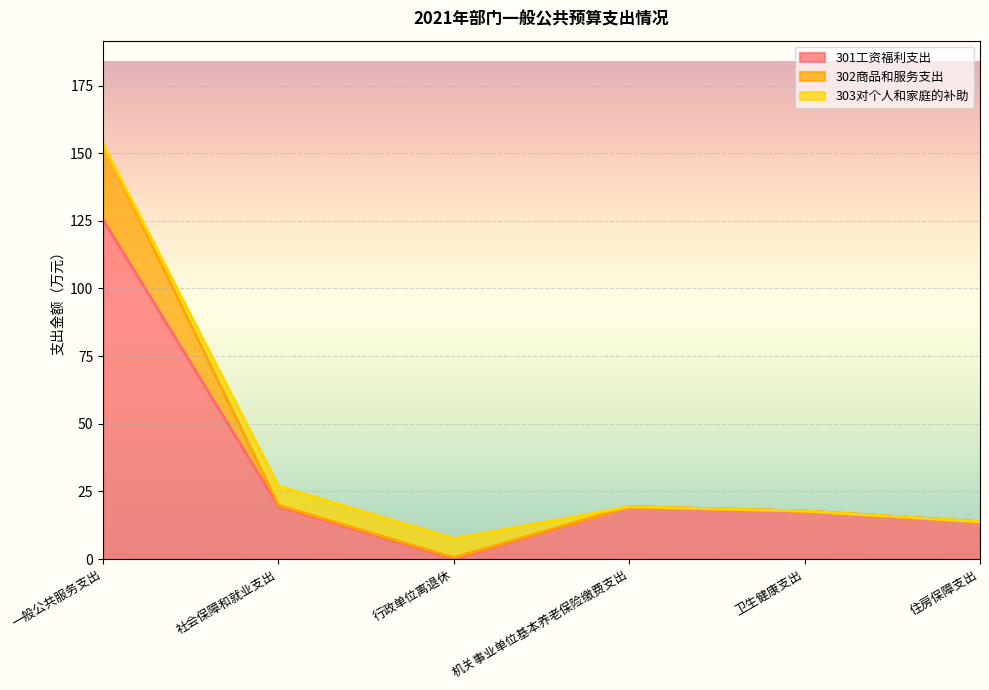

True or false: 301工资福利支出 has more than 2 points higher than both neighbors.

False